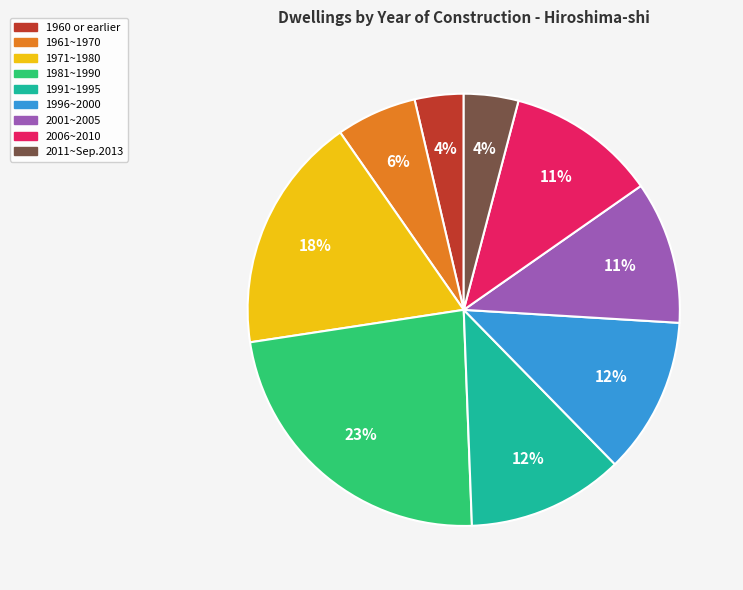

To the nearest percent, what is the average slice percentage?

11%